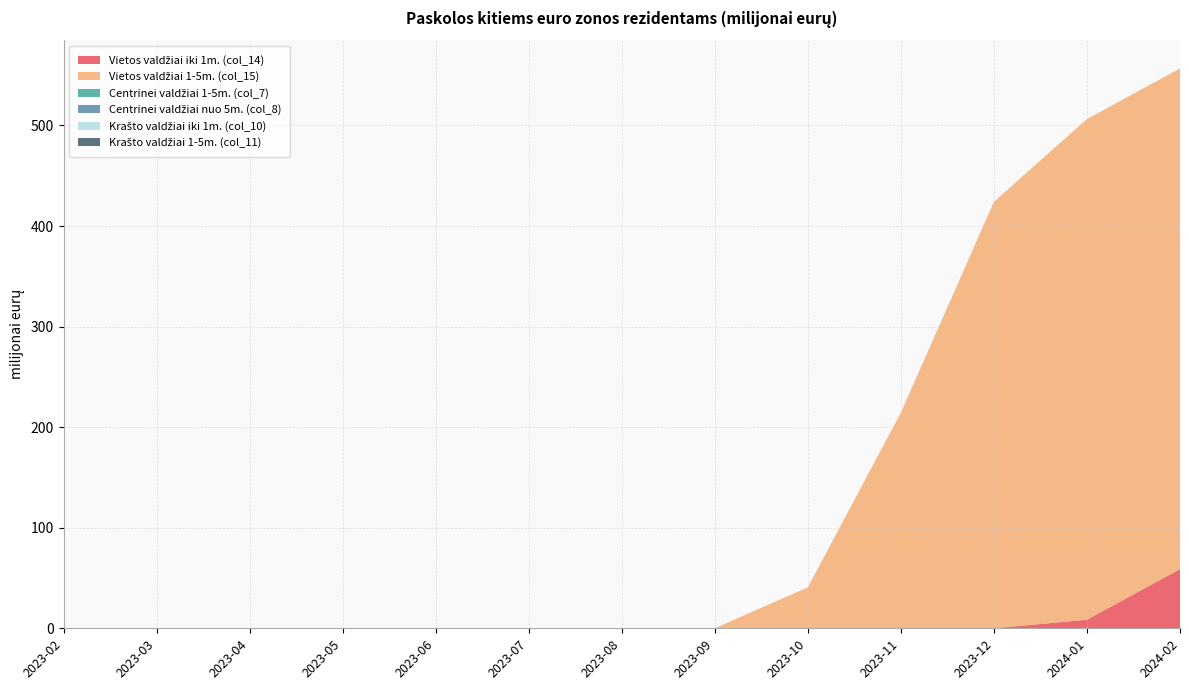

Reading left to right, extract all data points from this chart.

Vietos valdžiai iki 1m. (col_14): 0.0	0.0	0.0	0.0	0.0	0.0	0.0	0.0	0.0	0.0	0.0	8.5	58.8
Vietos valdžiai 1-5m. (col_15): 0.0	0.0	0.0	0.0	0.0	0.0	0.0	0.0	40.7	214.4	424.1	497.9	497.9
Centrinei valdžiai 1-5m. (col_7): 0.0	0.0	0.0	0.0	0.0	0.0	0.0	0.0	0.0	0.0	0.0	0.0	0.0
Centrinei valdžiai nuo 5m. (col_8): 0.0	0.0	0.0	0.0	0.0	0.0	0.0	0.0	0.0	0.0	0.0	0.0	0.0
Krašto valdžiai iki 1m. (col_10): 0.0	0.0	0.0	0.0	0.0	0.0	0.0	0.0	0.0	0.0	0.0	0.0	0.0
Krašto valdžiai 1-5m. (col_11): 0.0	0.0	0.0	0.0	0.0	0.0	0.0	0.0	0.0	0.0	0.0	0.0	0.0